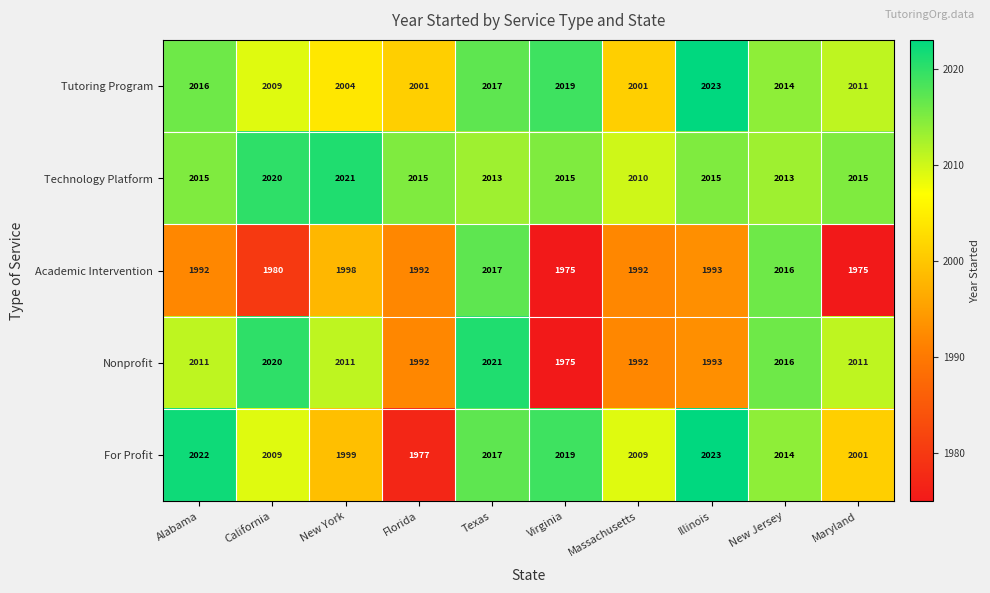

What is the sum of all For Profit values?

20090